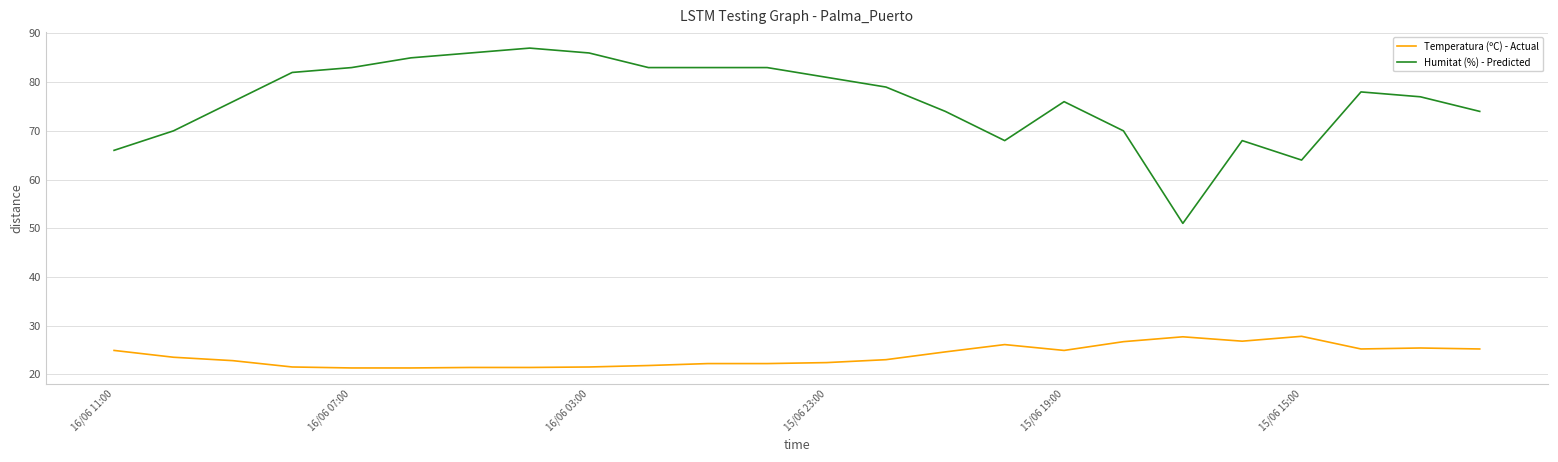

What is the maximum value shown in the chart?

87.0